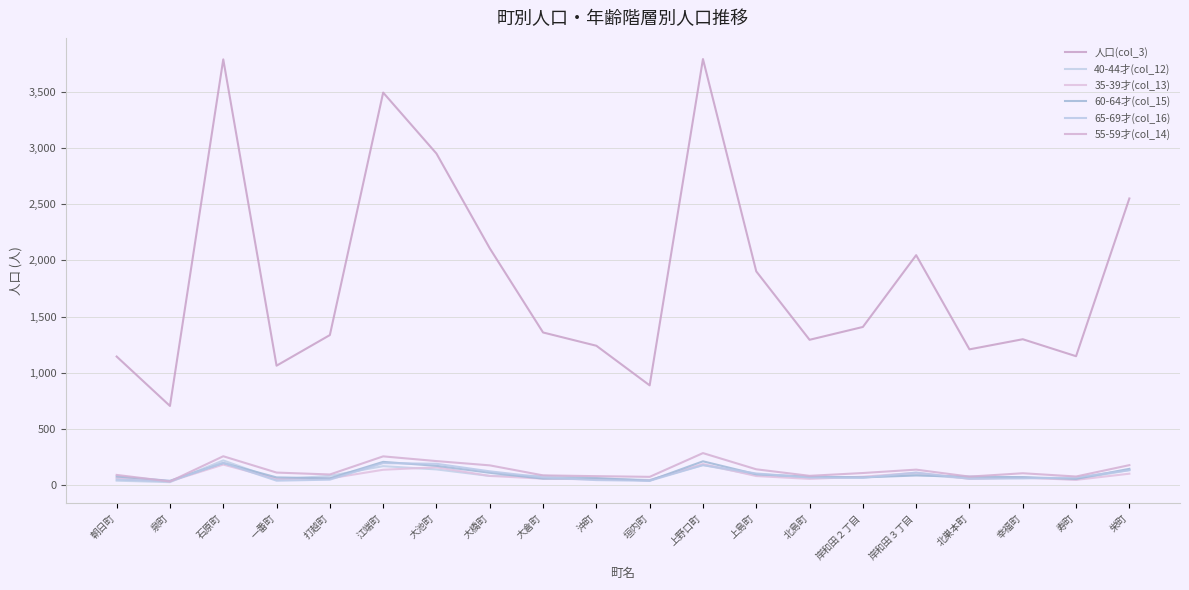

Which series has the largest total across all categories?

人口(col_3)